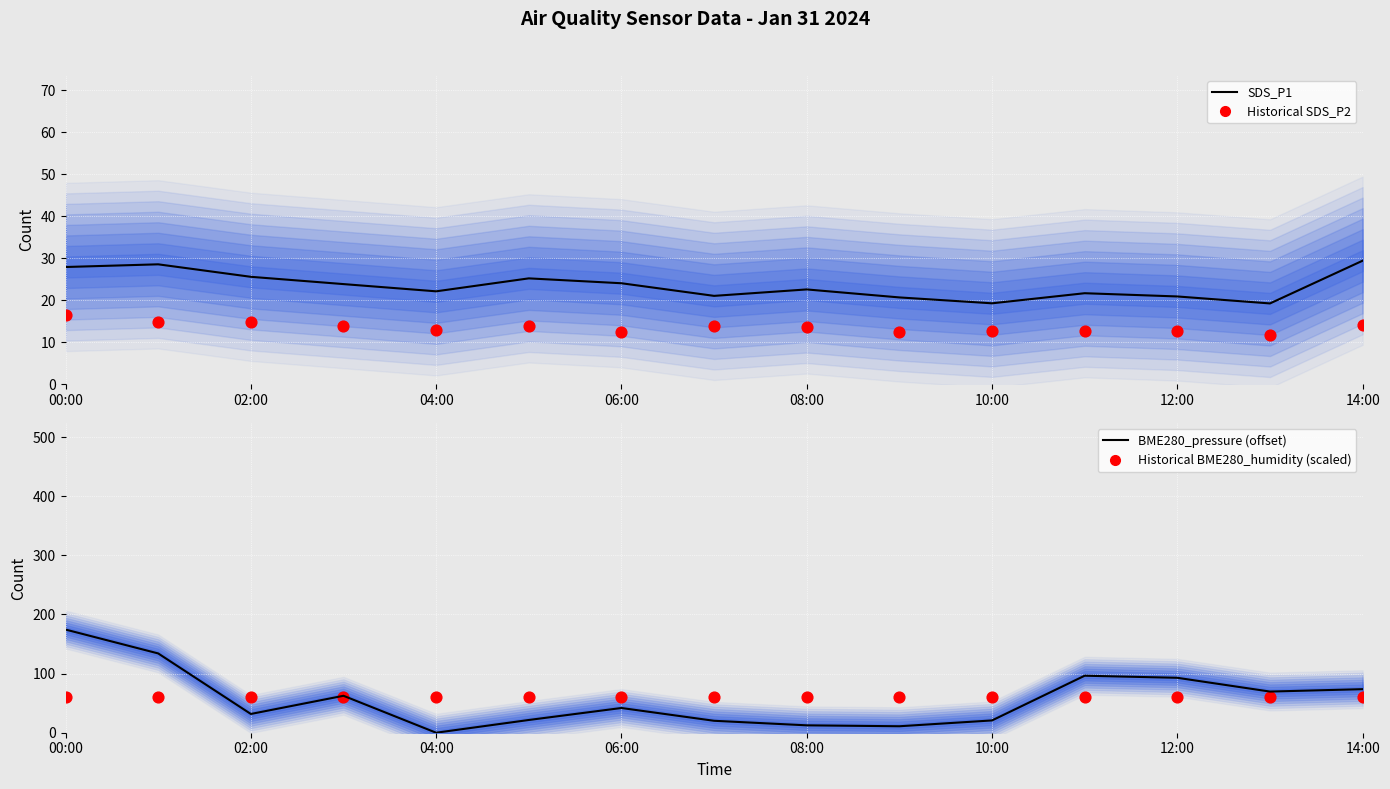

At how many categories does at least one series exceed 2?

15